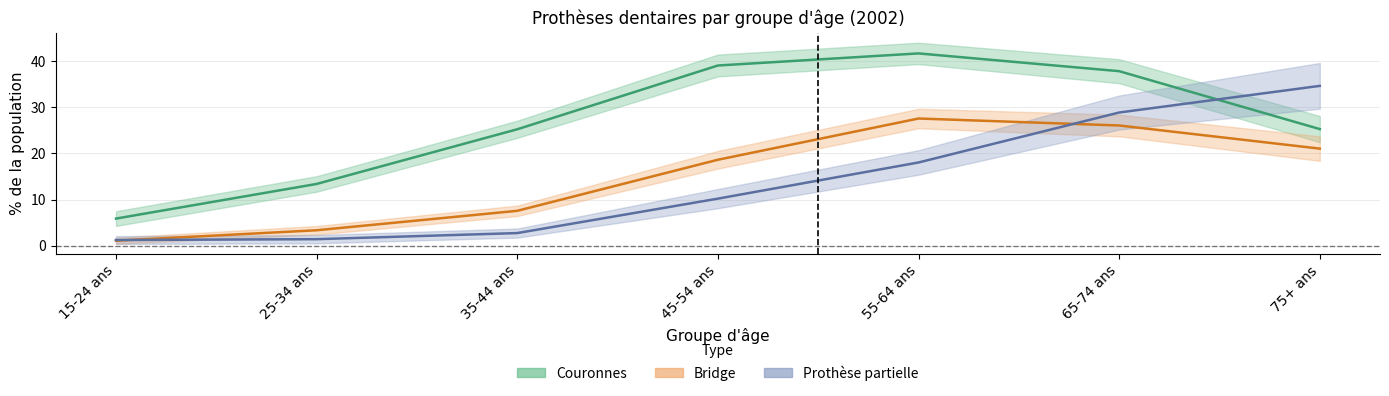

What are all the series names shown in the legend?

Couronnes, Bridge, Prothese partielle